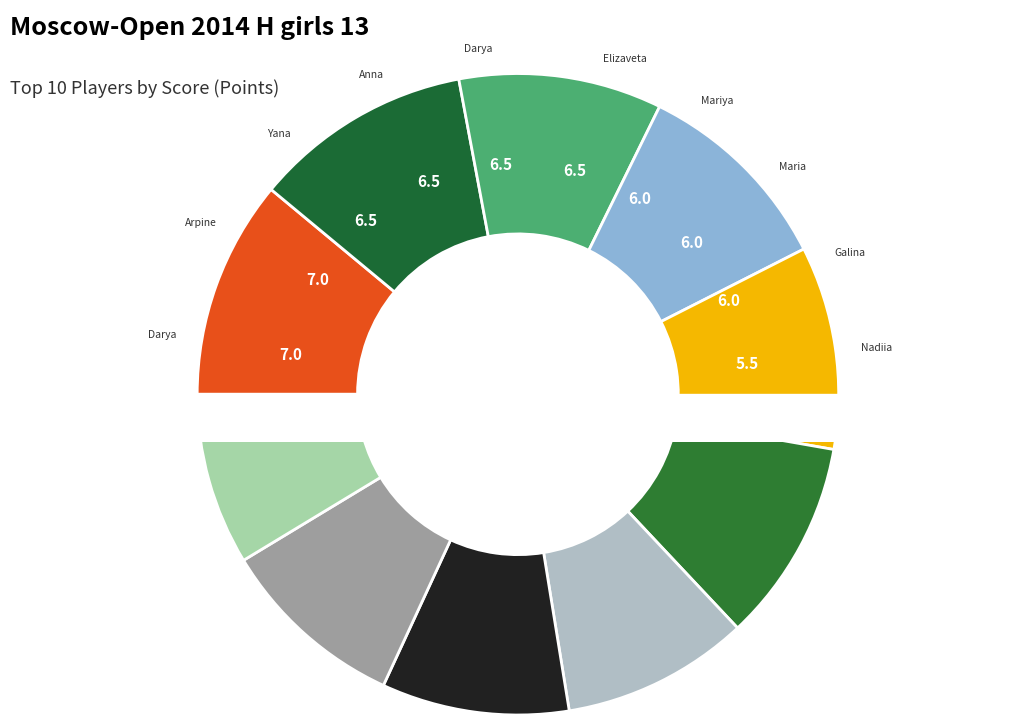

How many segments does this pie chart have?

10